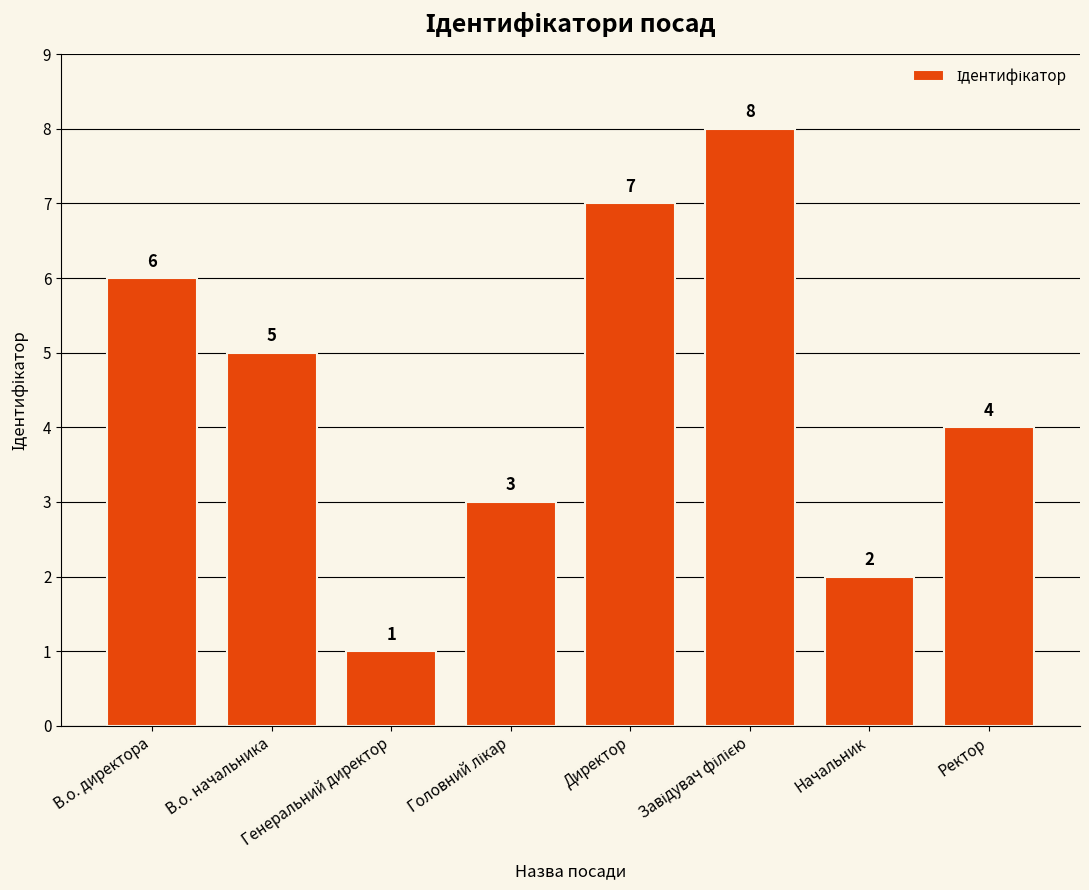

True or false: the data shows 6 at В.о. директора.

True